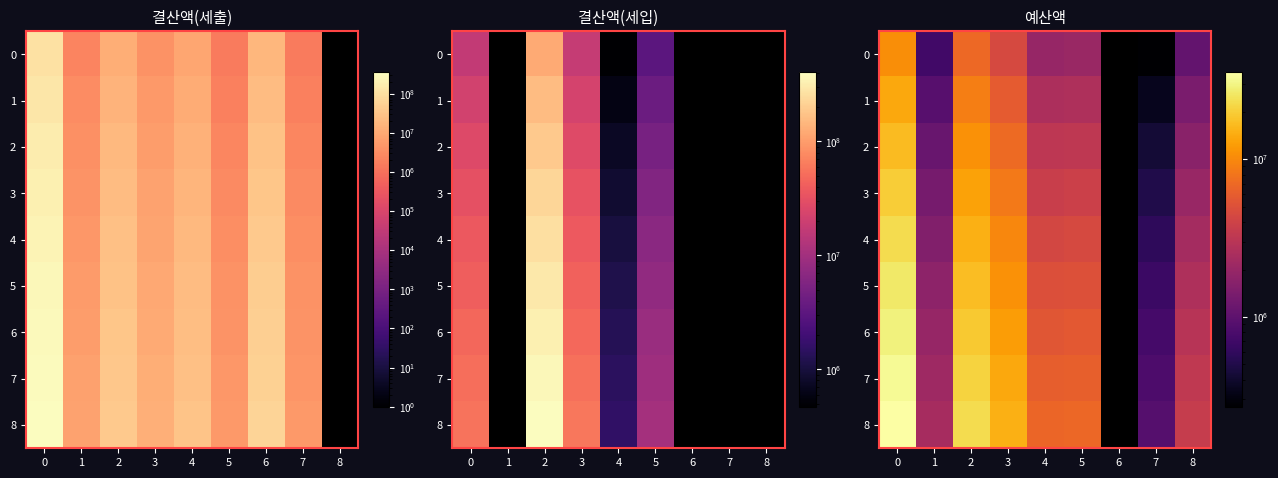

The value of 4 at 4 is 4314967.8. True or false?

True